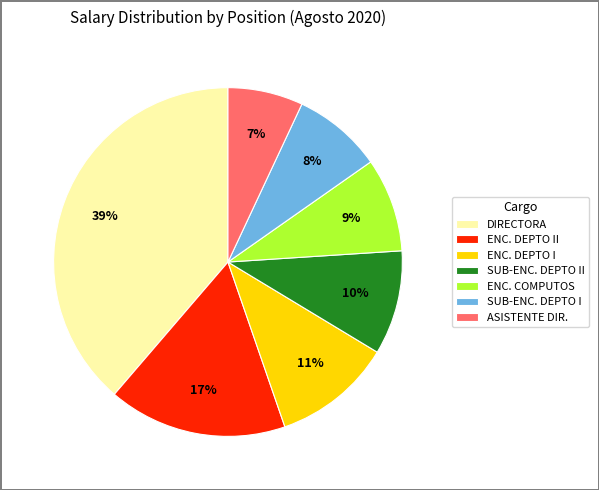

To the nearest percent, what percentage of the pie is ASISTENTE DIR.?

7%